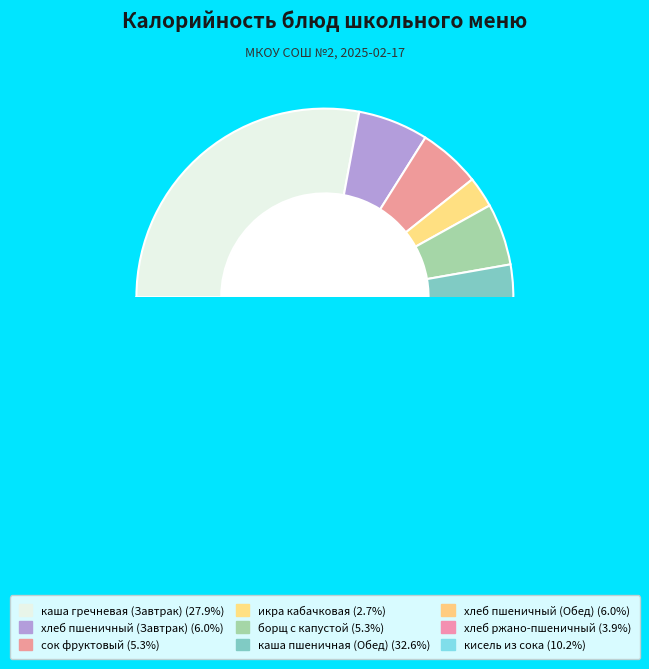

What is the ratio of the value at сок фруктовый to the value at каша пшеничная (Обед)?

0.2